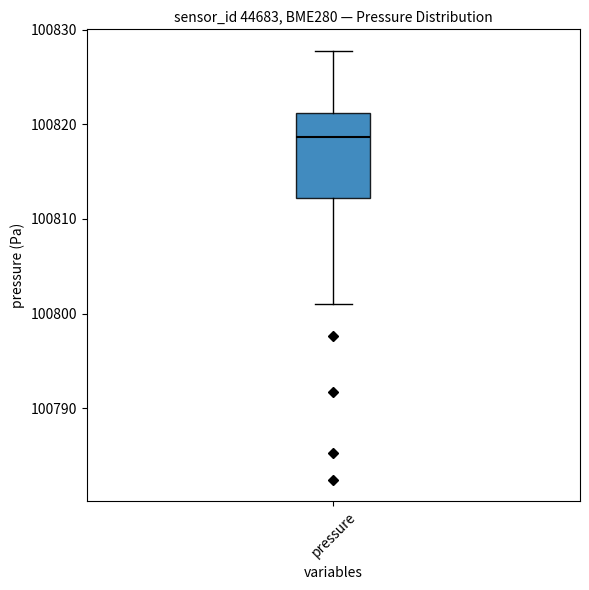

Transcribe this box plot: give where the median line is, the range the box spans, and where the two whiskers end, as read against the y-axis. The values are not printed on the chart, so give them approximately, as read against the axis.

median 100819, box 100812 to 100821, whiskers 100801 to 100828